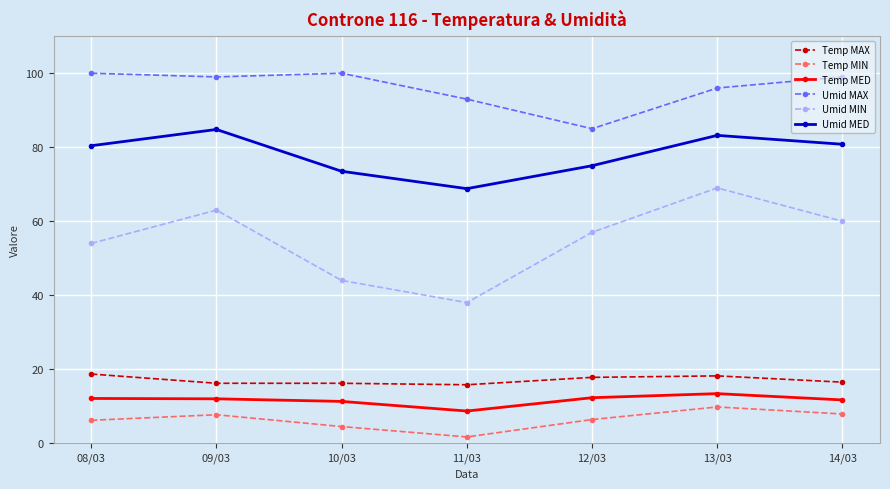

In Umid MAX, how many points are higher than both neighbors (excluding endpoints)?

1